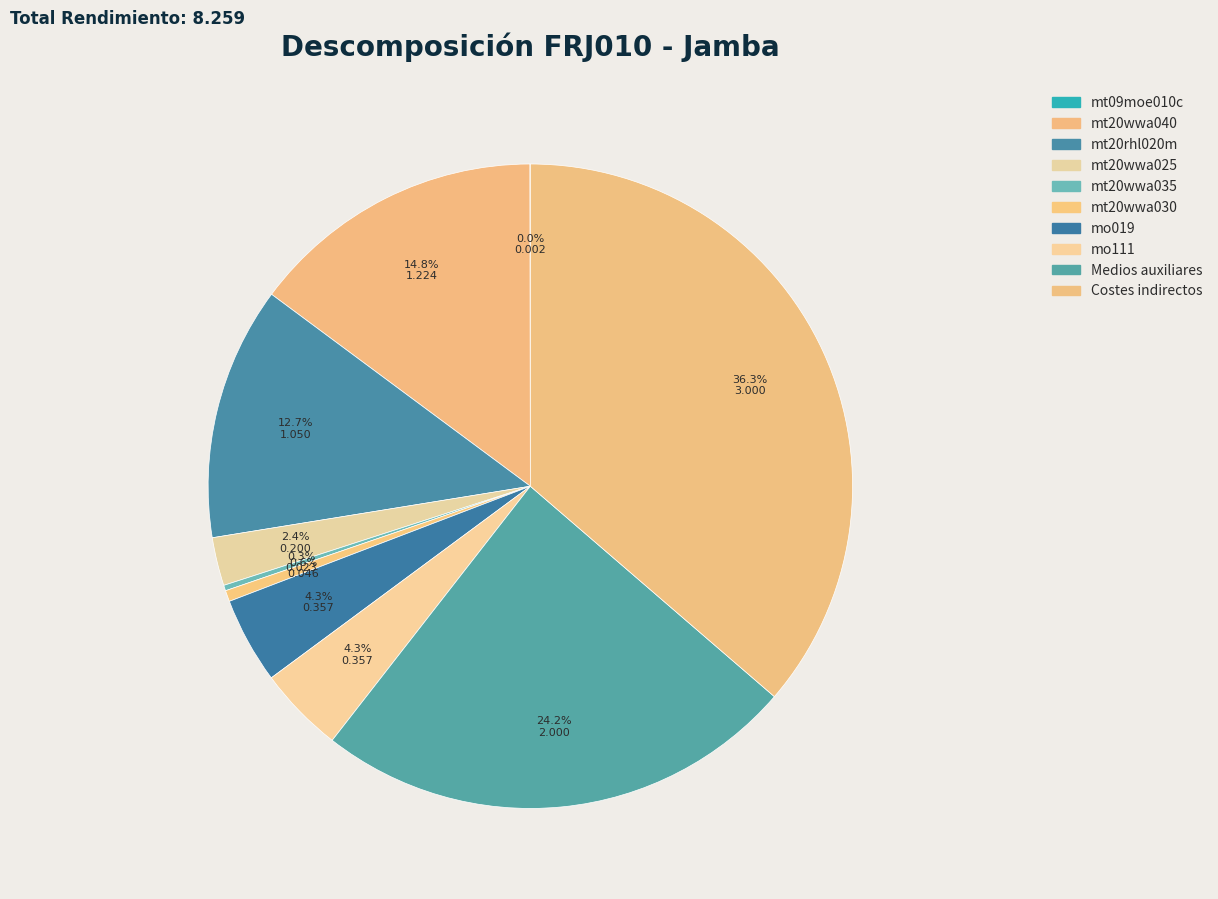

Do mt20wwa035 and mt20wwa025 together represent more than half of the pie?

No